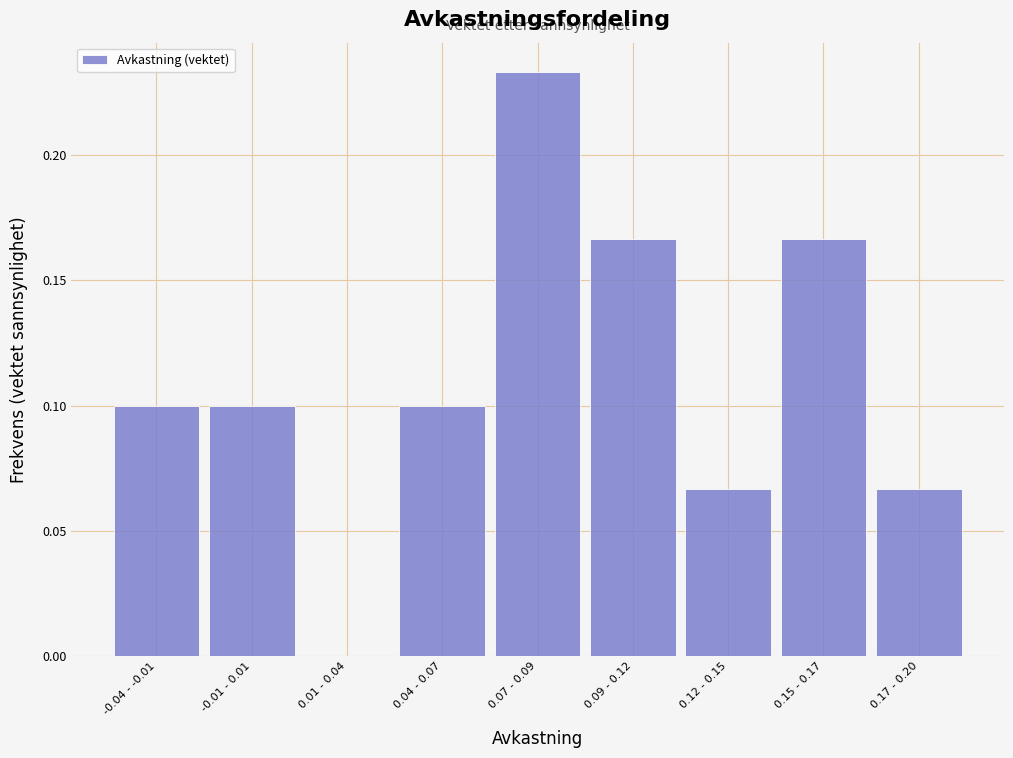

Which label corresponds to the largest value in the chart?

0.07 - 0.09